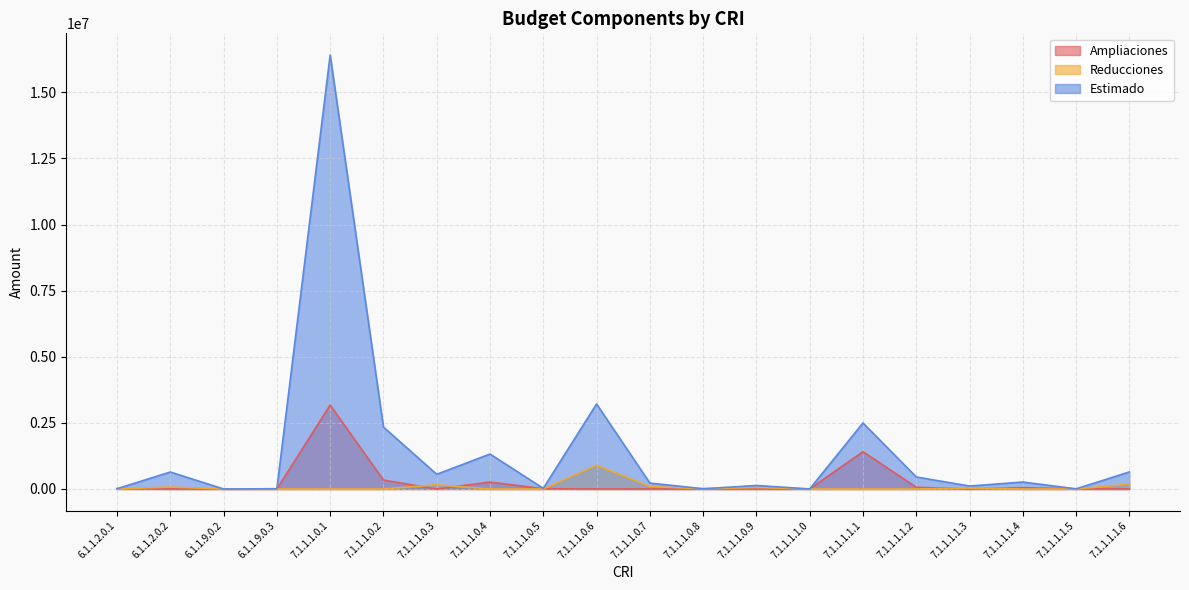

What are all the series names shown in the legend?

Ampliaciones, Reducciones, Estimado